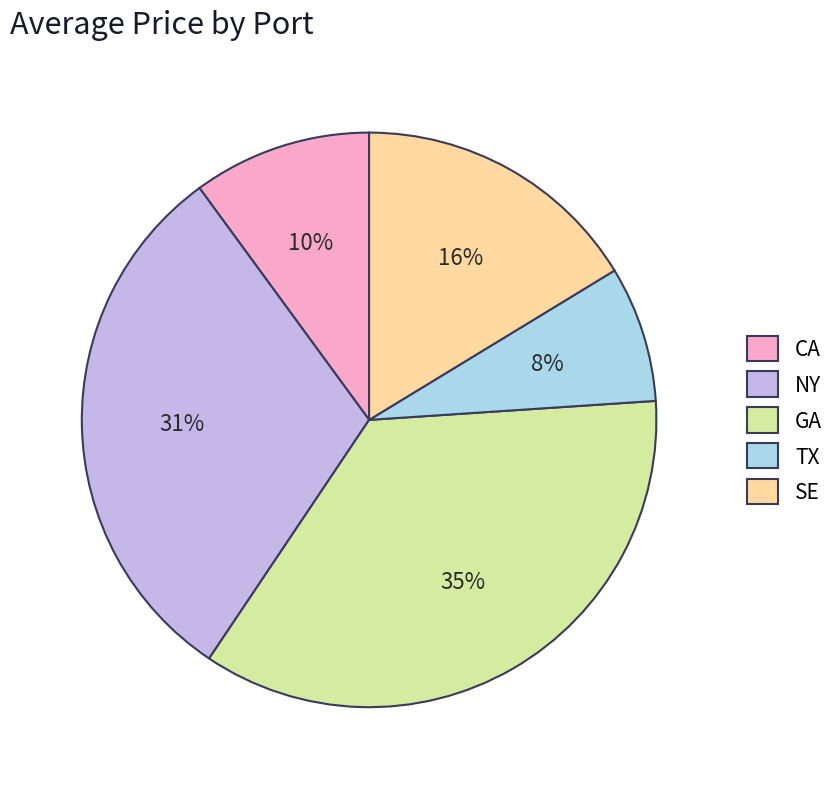

How many slices are in this pie chart?

5